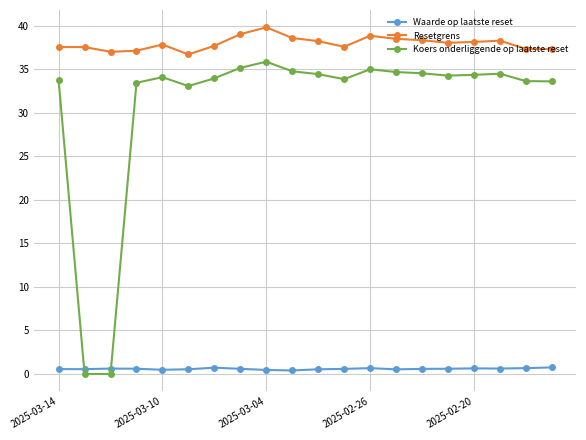

What is the value of the Resetgrens point at the 10th from the left?

38.6